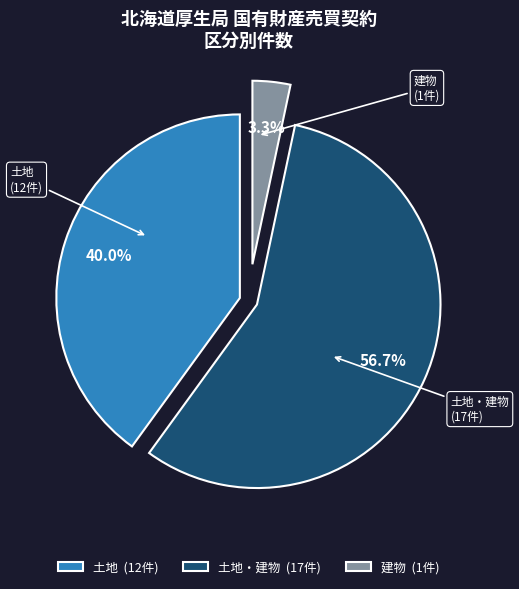

What is the smallest slice in the pie chart?

建物 (1件)